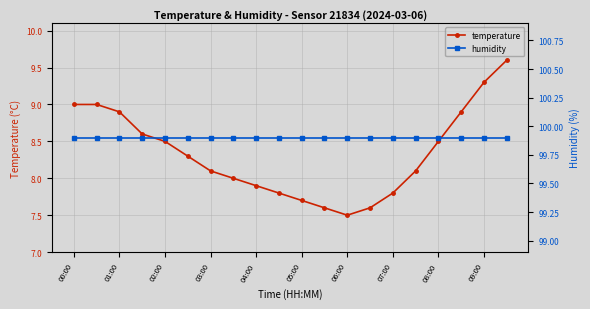

True or false: temperature has more than 2 points higher than both neighbors.

False